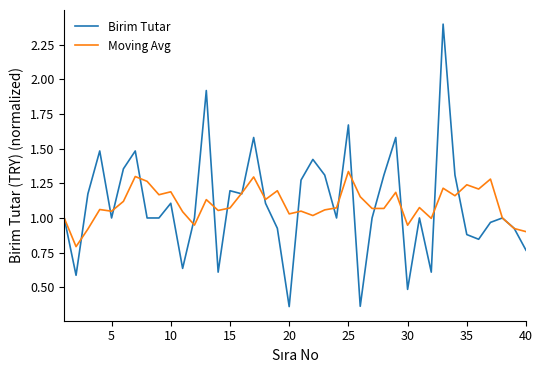

Which series has the largest range (max minus min)?

Birim Tutar